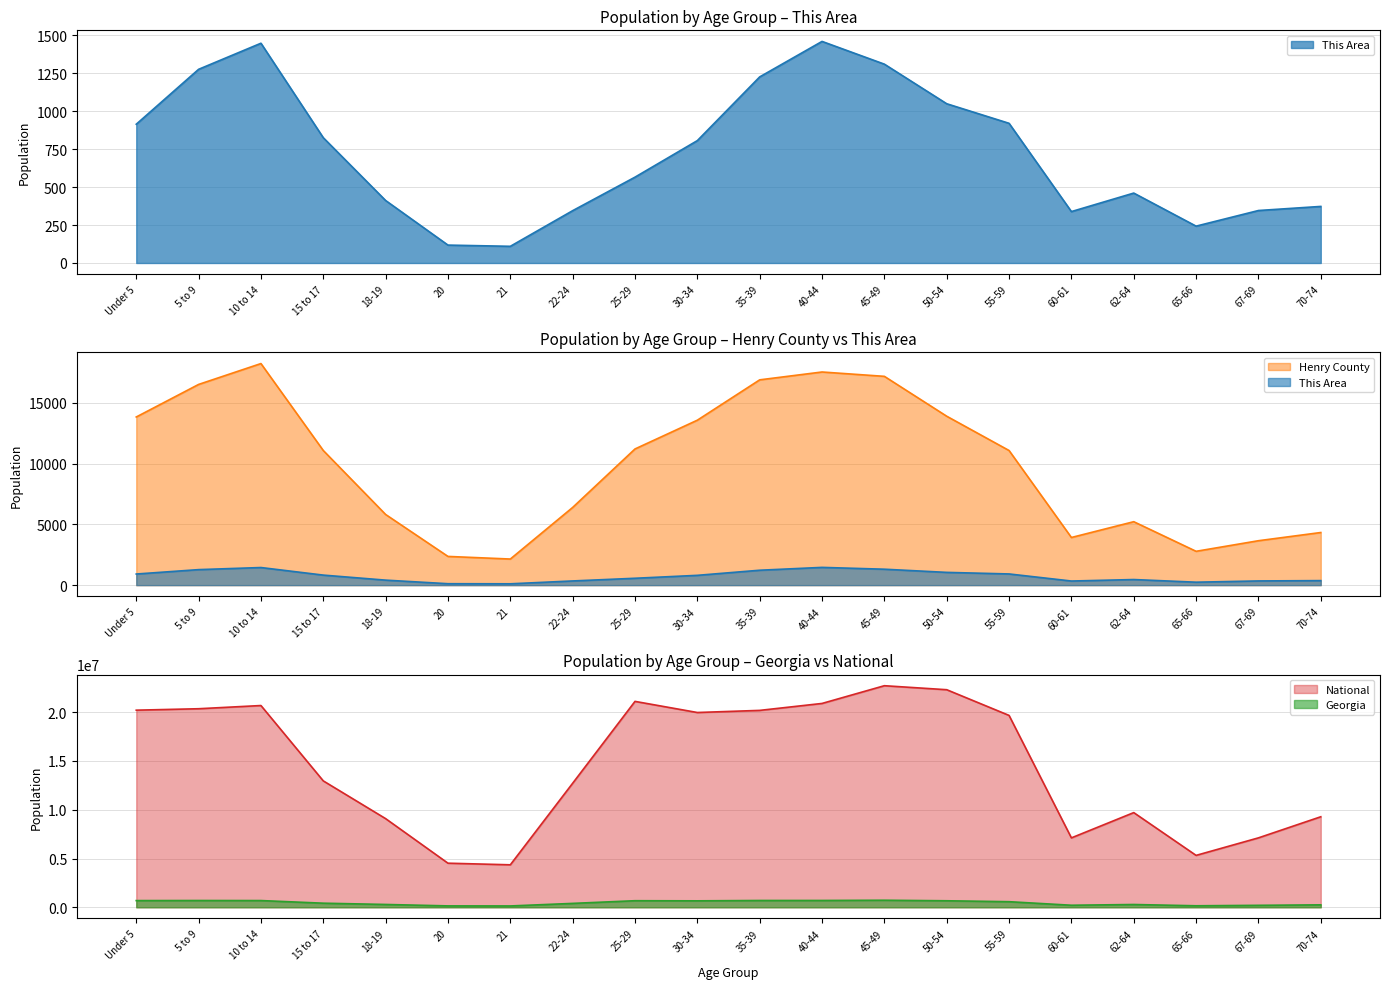

True or false: Georgia has more than 2 interior local peaks.

True